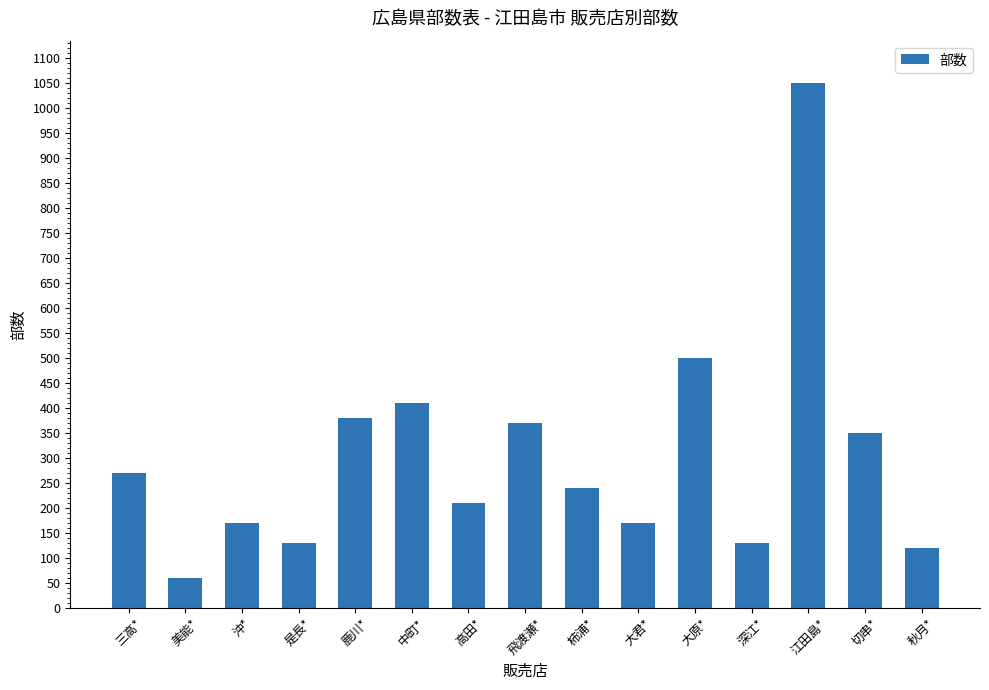

Reading left to right, what are all the values shown in this chart?

270	60	170	130	380	410	210	370	240	170	500	130	1050	350	120